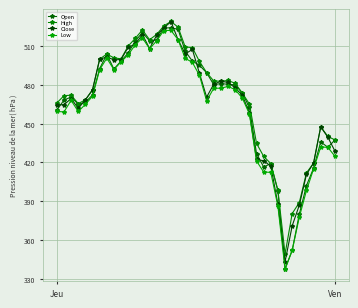

List the series in order of their peak value, lowest first.

Low, Open, Close, High